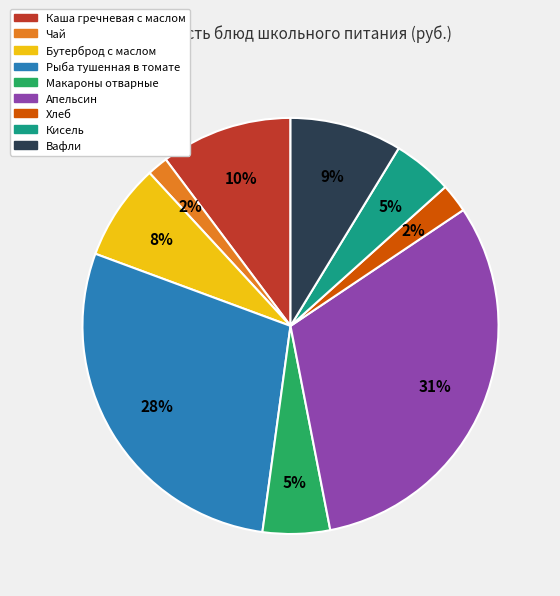

Is the sum of Кисель and Бутерброд с маслом greater than half?

No